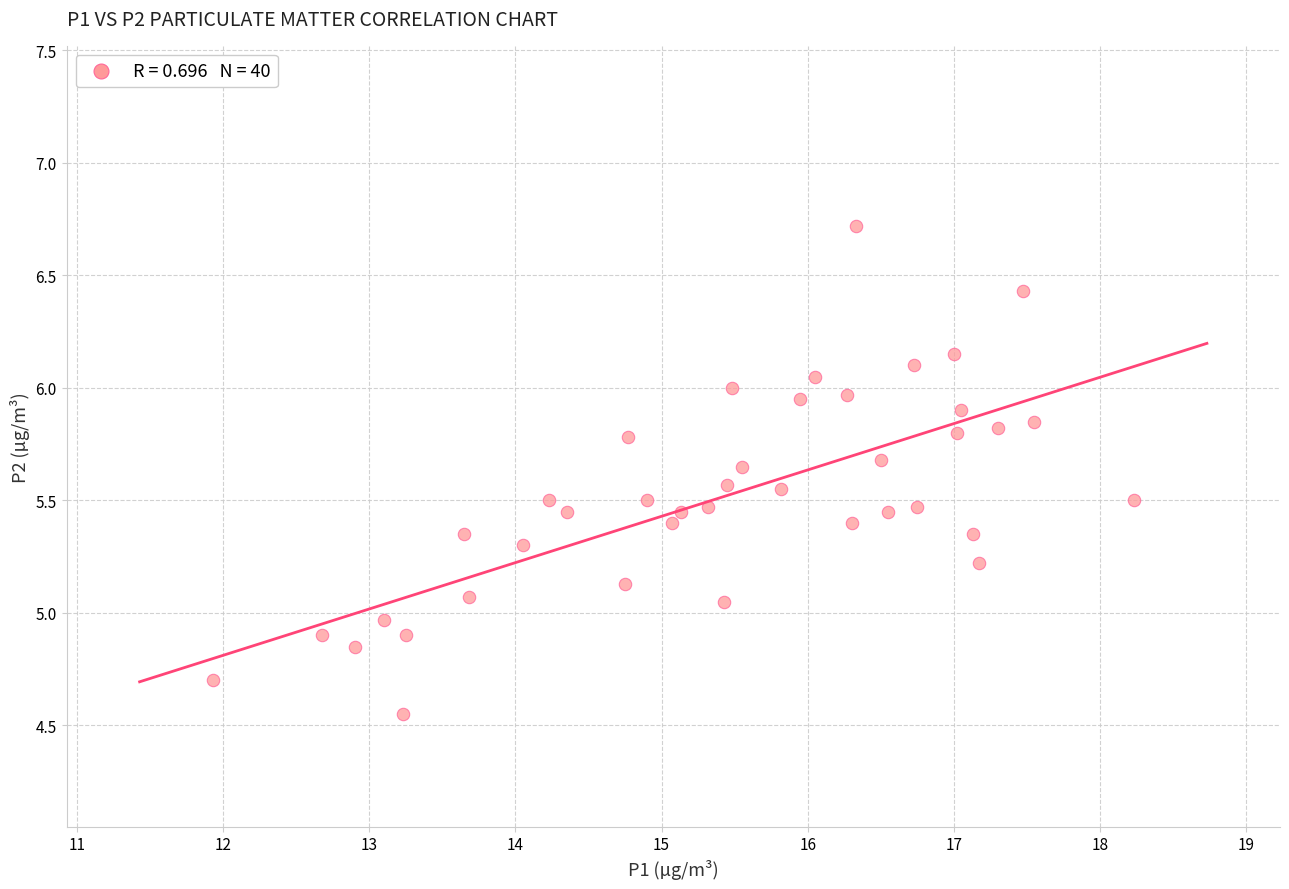

What is the range of Y values (max minus min)?

2.2